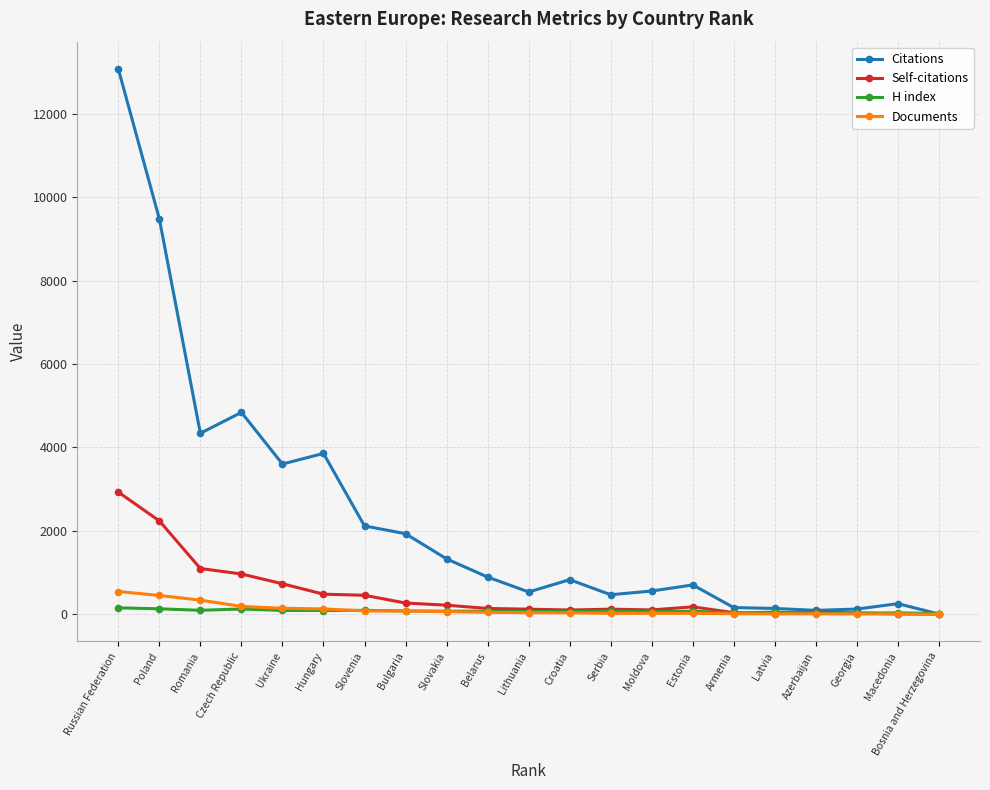

Count the number of data series in this chart.

4